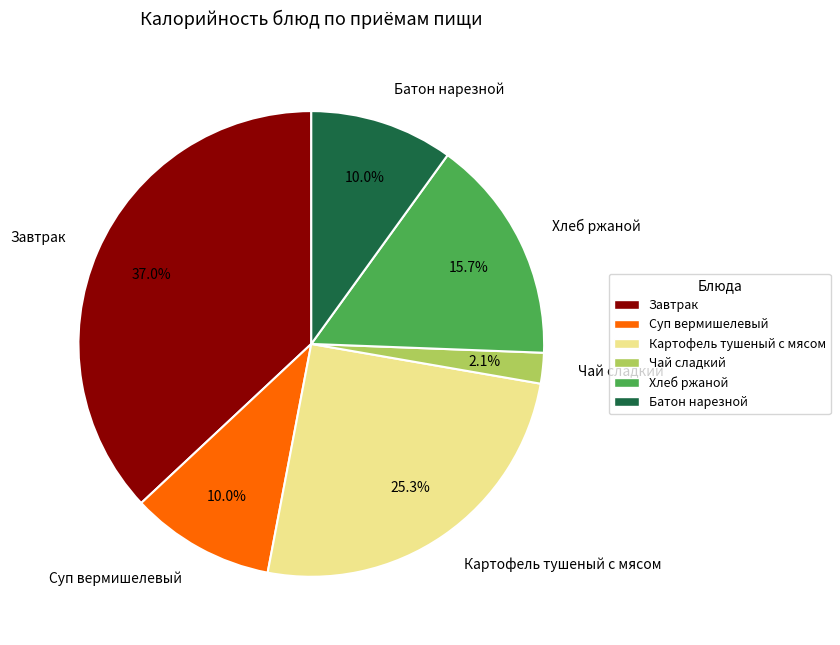

What is the smallest slice in the pie chart?

Чай сладкий